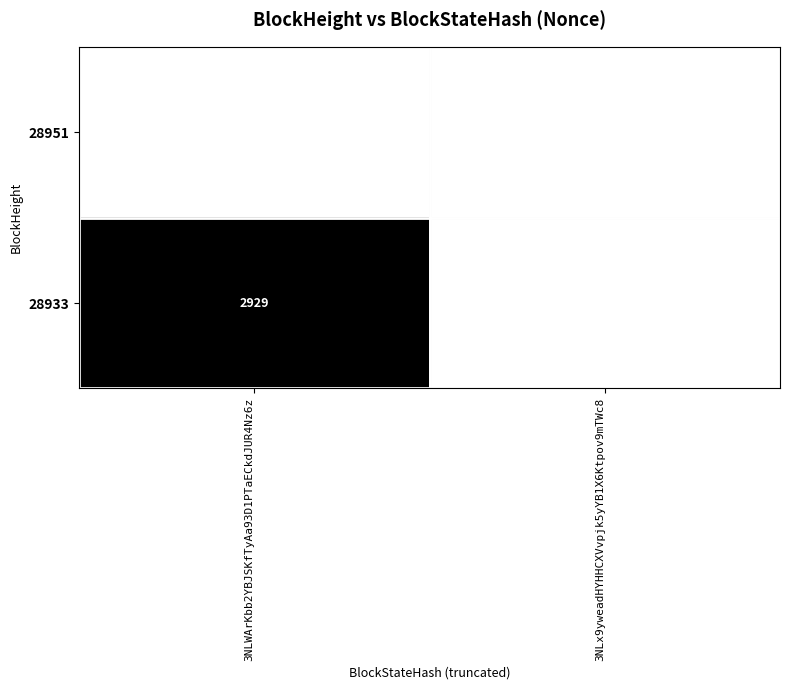

True or false: 28933 has a value of 2929 at 3NLWArKbb2YBJSKfTyAa93D1PTaECkdJUR4Nz6z.

True